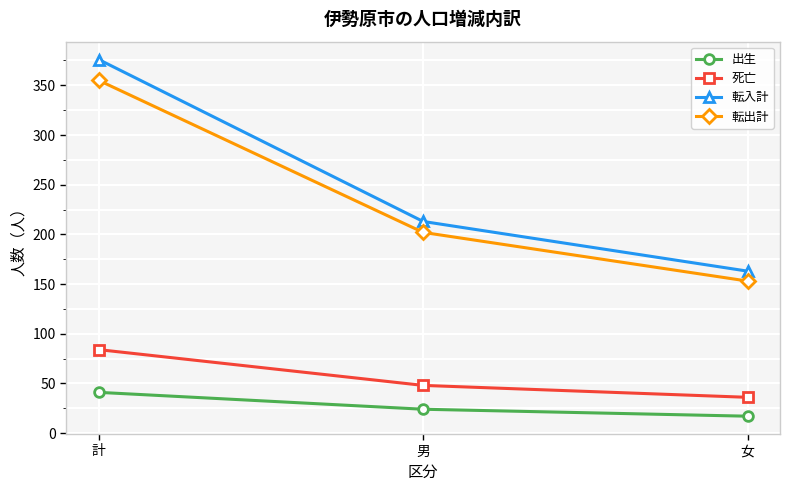

True or false: 転出計 has a value of 616 at 計.

False